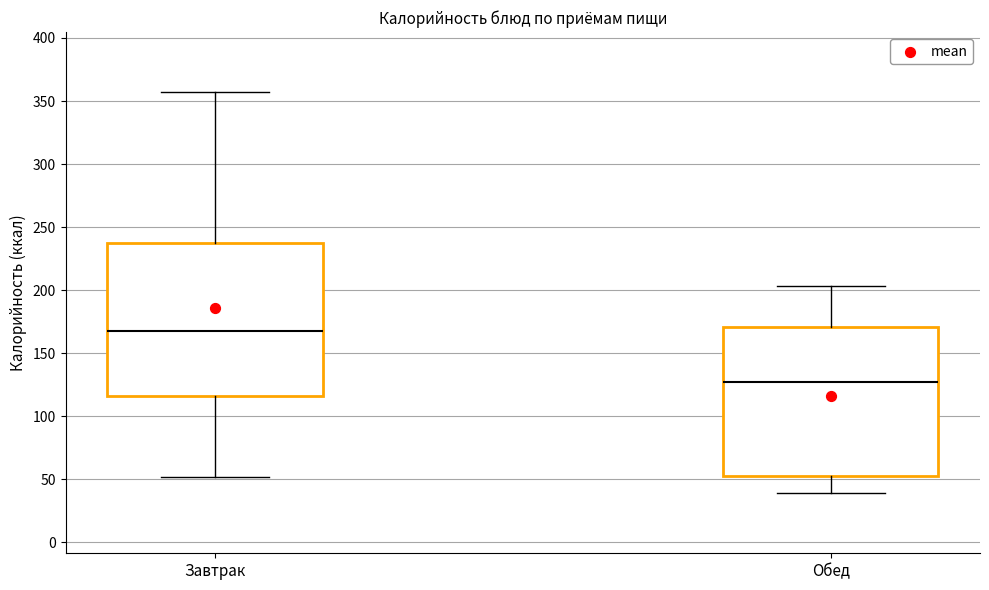

Where is the lower edge of the box for Обед on the y-axis? The values are not printed on the chart, so give them approximately, as read against the axis.

55